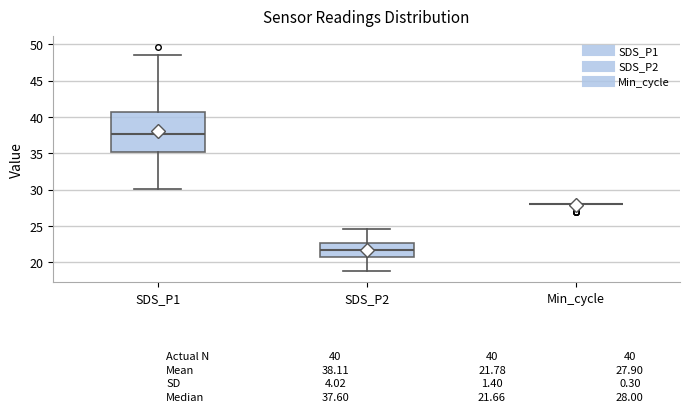

Which box is the tallest, from its lower edge to its upper edge?

SDS_P1